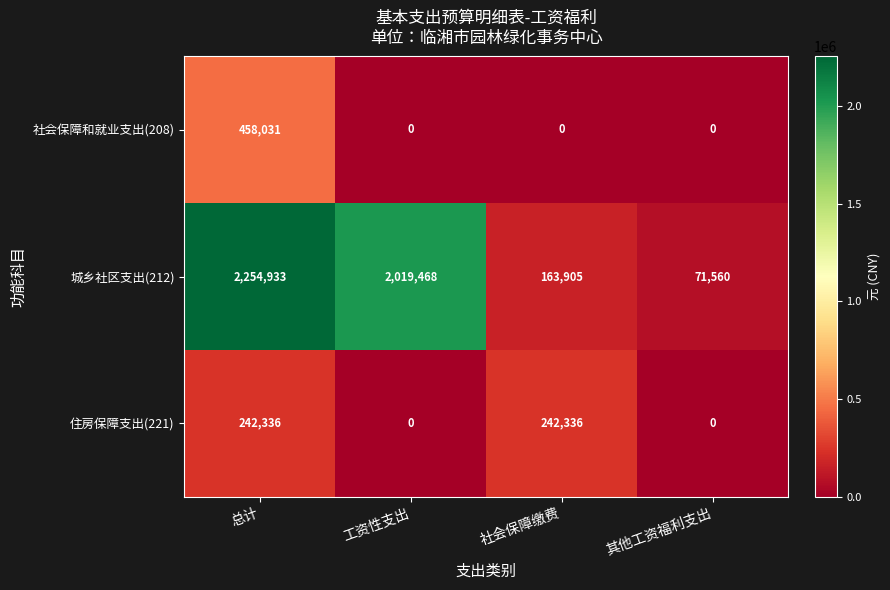

Which series has the largest total across all categories?

城乡社区支出(212)